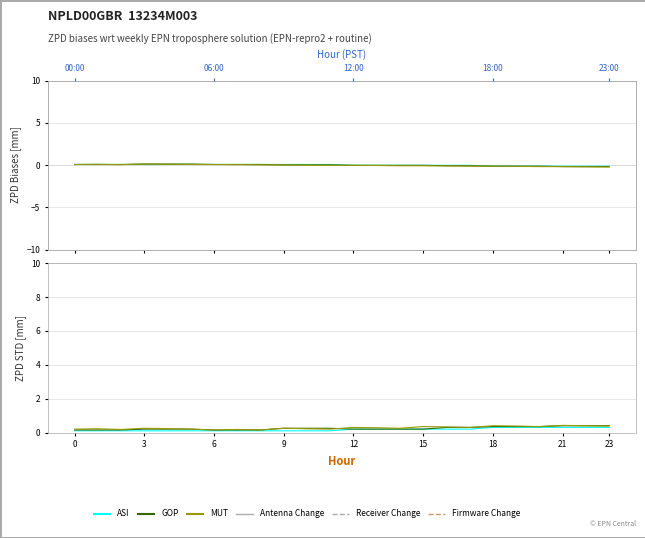

What is the sum of all ASI values?

4.2